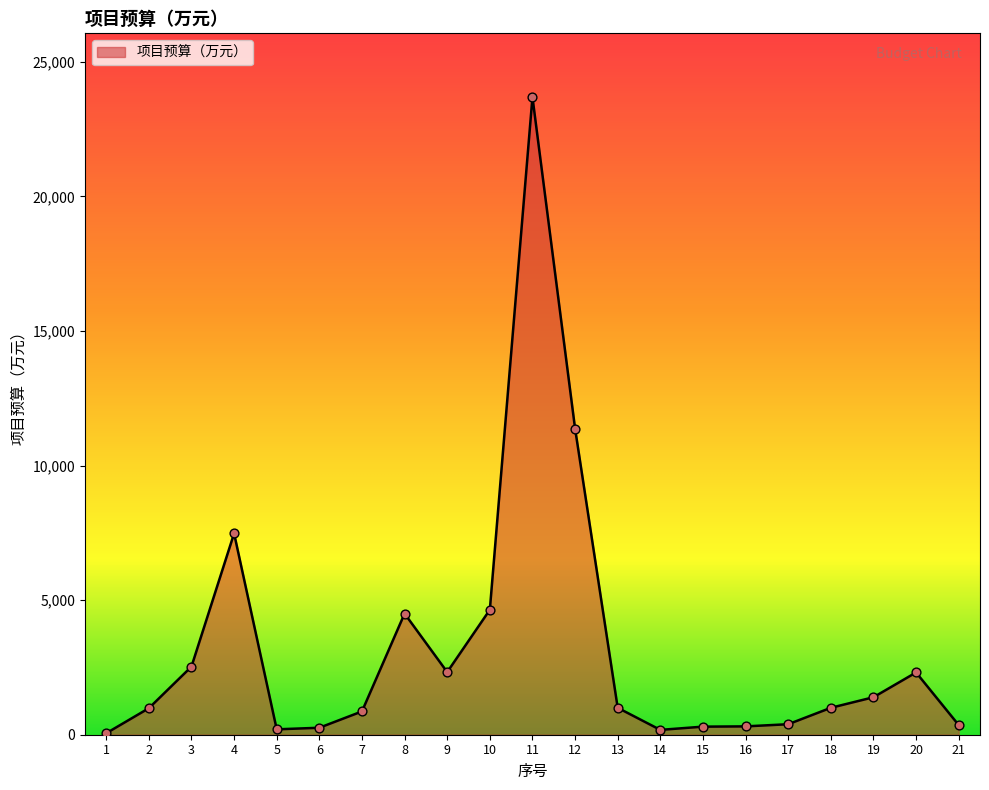

What is the ratio of the value at 17 to the value at 1?

7.1